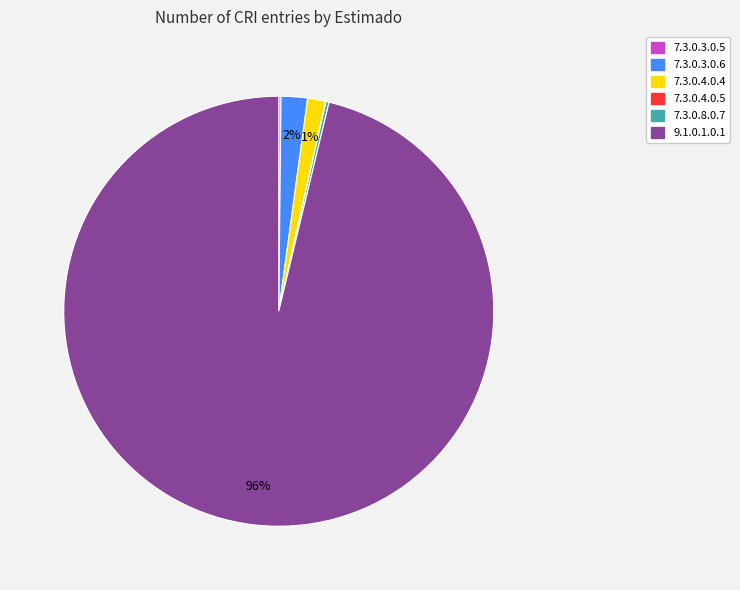

To the nearest percent, what is the average slice percentage?

17%